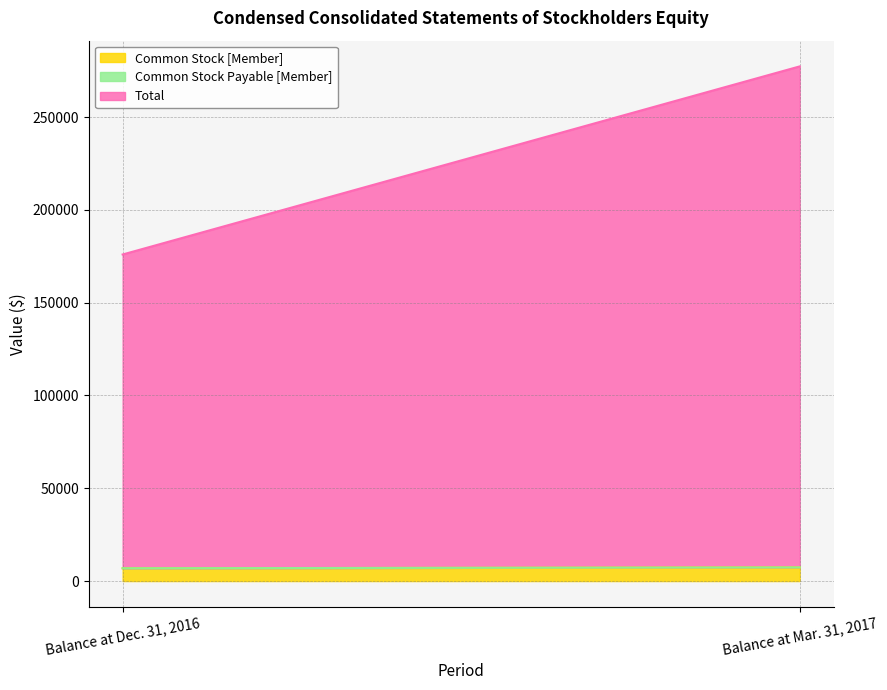

How many distinct data groups are displayed?

3